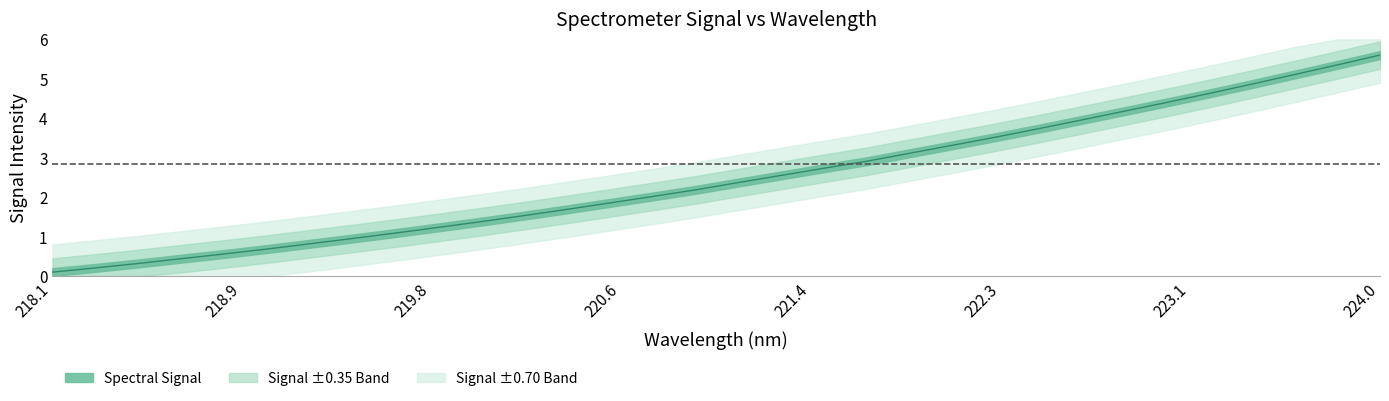

Count the number of categories in the chart.

32